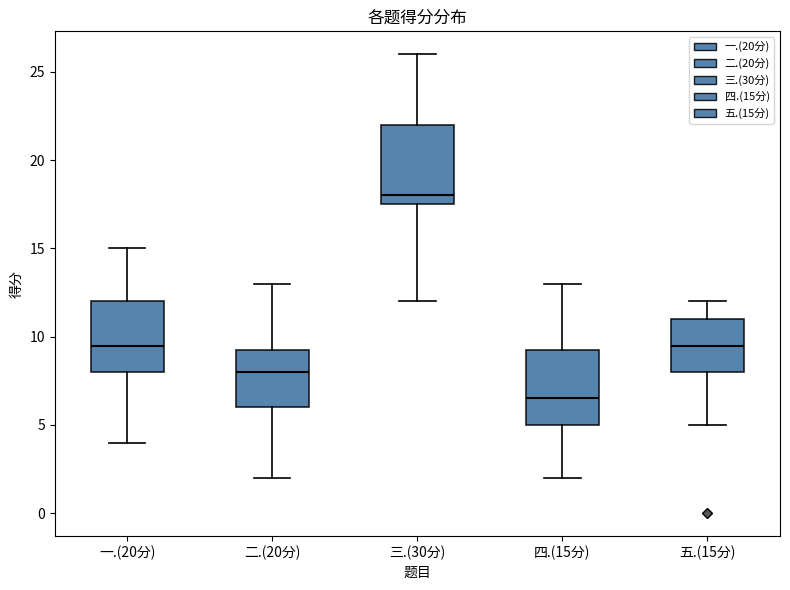

Which box has the lowest median line?

四.(15分)